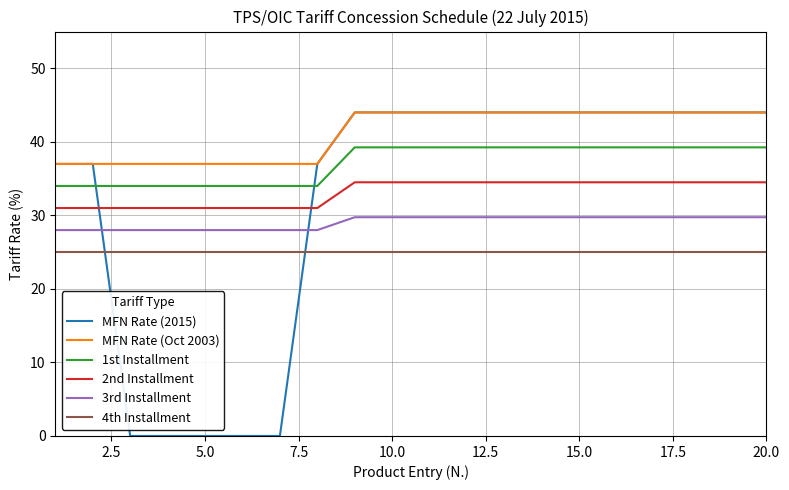

True or false: 1st Installment and 2nd Installment cross at least once.

False